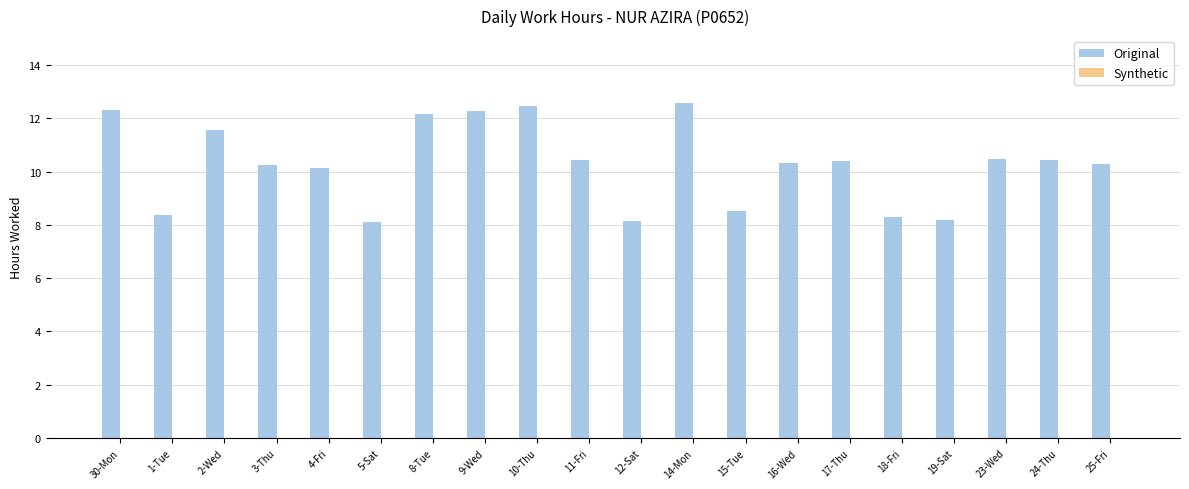

What position from the right is 19-Sat?

4